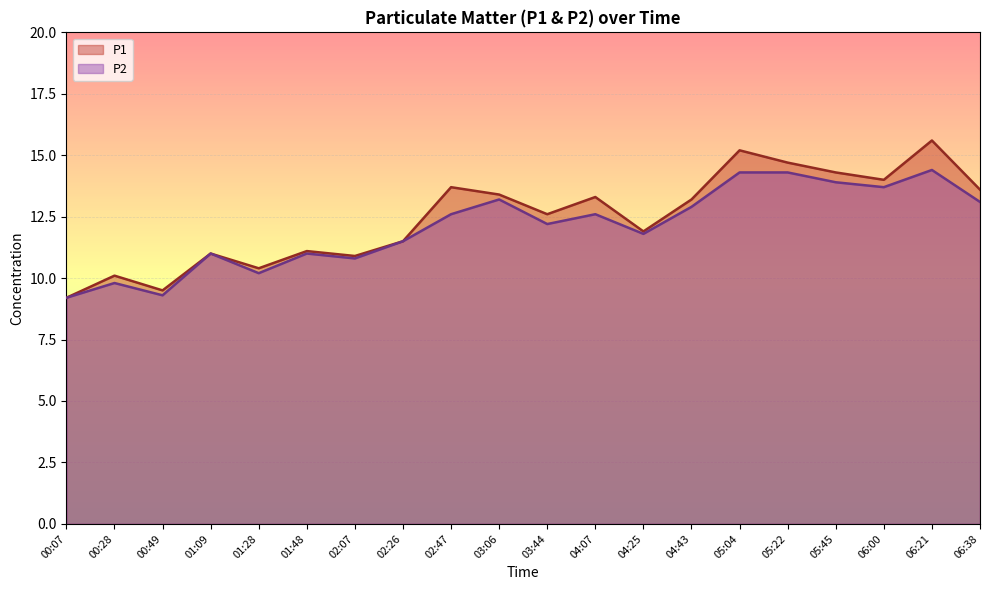

Is the value of P2 at 02:07 greater than the value of P1 at 03:06?

No